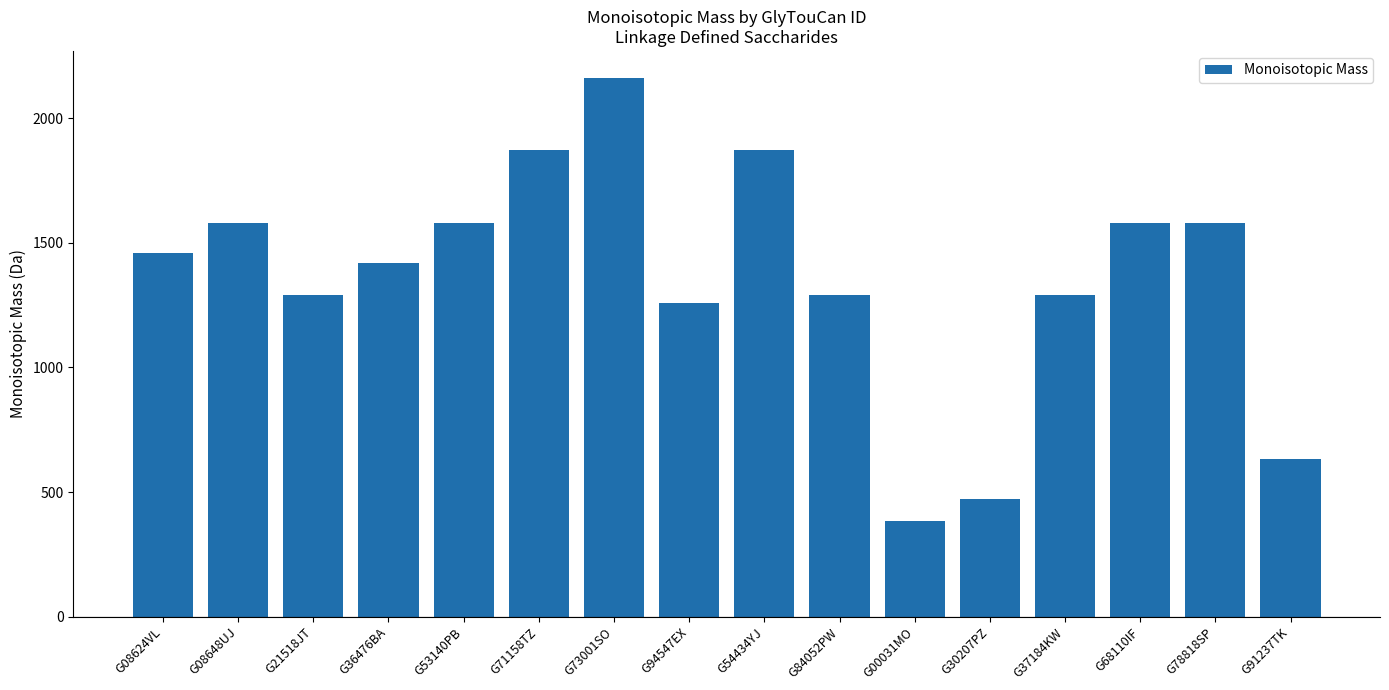

Reading right to left, extract all data points from this chart.

G91237TK=633.2	G78818SP=1580.5	G68110IF=1580.5	G37184KW=1289.4	G30207PZ=471.2	G00031MO=383.1	G84052PW=1289.4	G54434YJ=1871.6	G94547EX=1257.4	G73001SO=2162.7	G71158TZ=1871.6	G53140PB=1580.5	G36476BA=1418.5	G21518JT=1289.4	G08648UJ=1580.5	G08624VL=1460.5